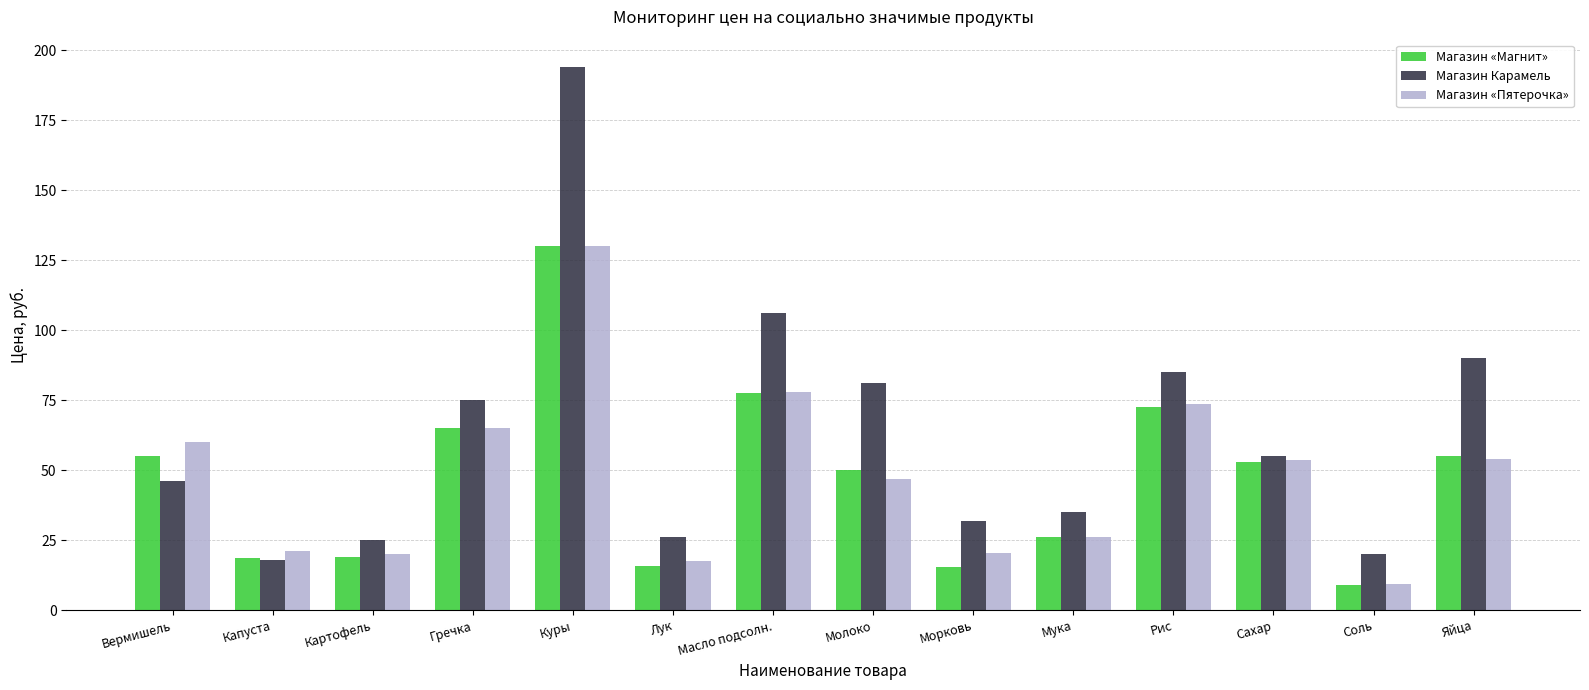

How many series are shown in this chart?

3